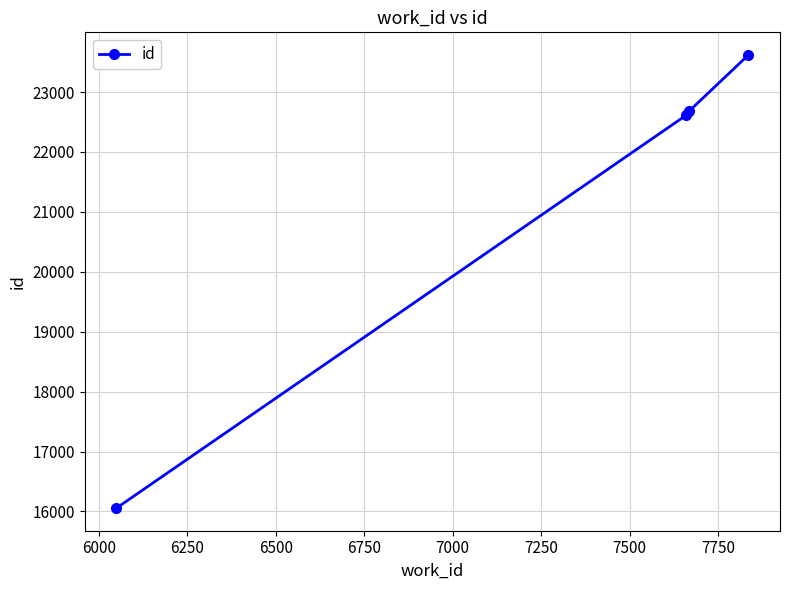

What is the average value?

21243